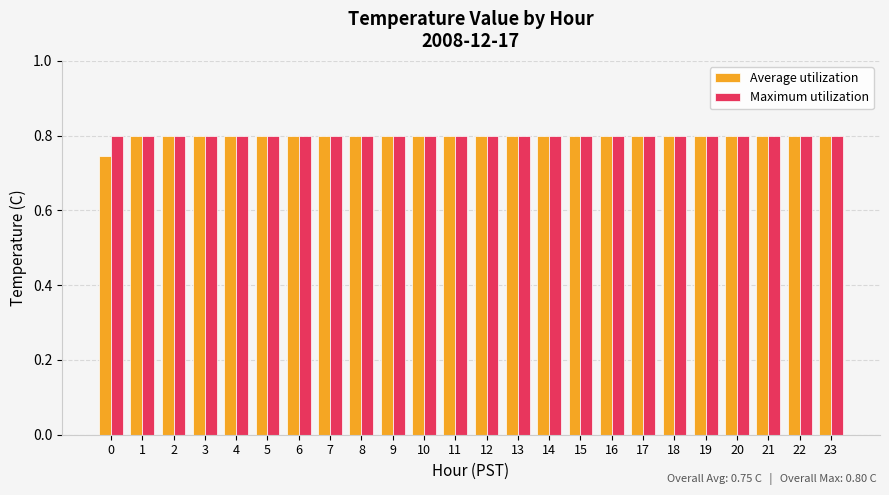

Which series has the largest range (max minus min)?

Average utilization